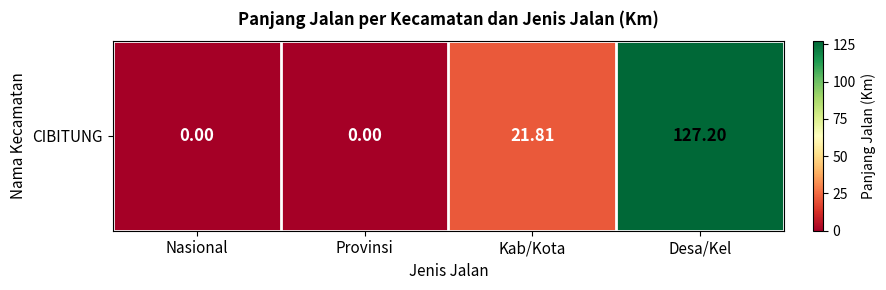

The chart shows a value of 21.8 at Kab/Kota. True or false?

True